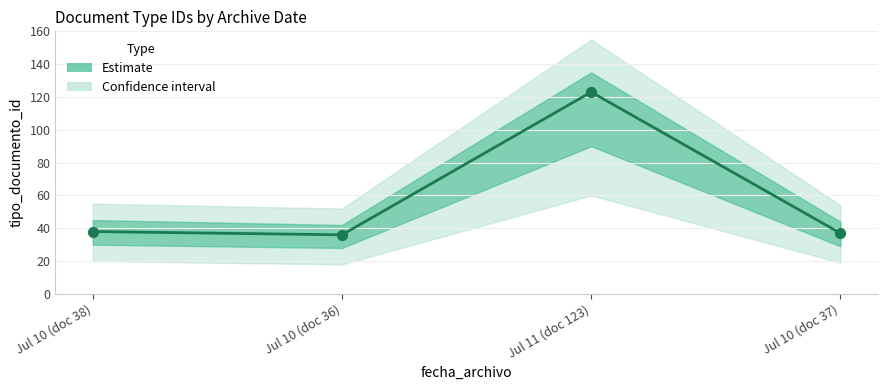

What is the change in value from Jul 11 (doc 123) to Jul 10 (doc 37)?

-86